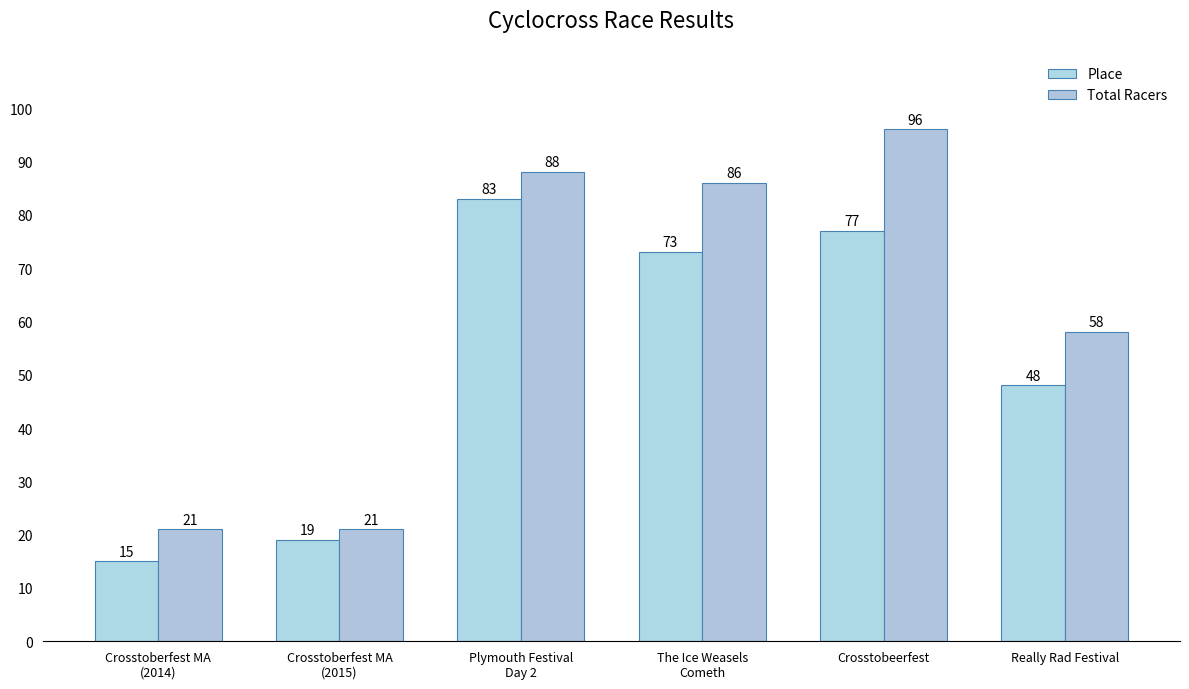

The Total Racers series shows 43 at The Ice Weasels
Cometh. True or false?

False